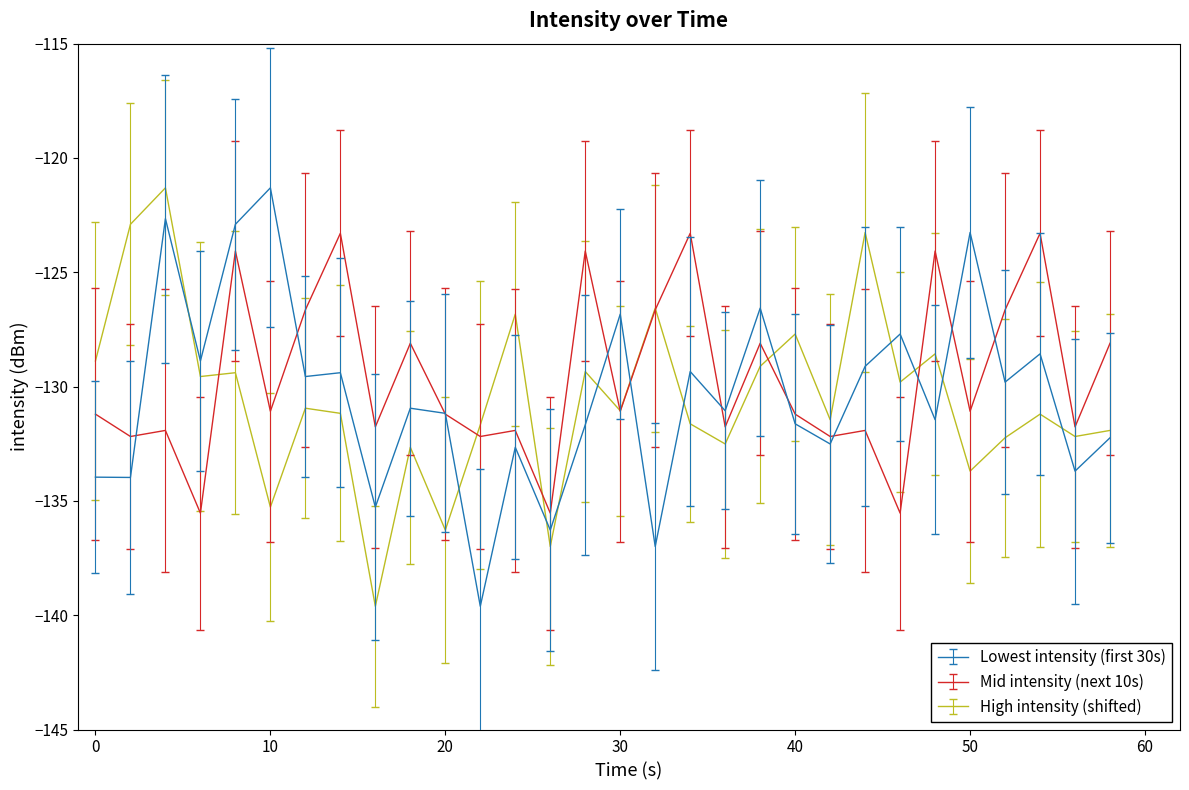

True or false: Lowest intensity (first 30s) and High intensity (shifted) cross at least once.

True